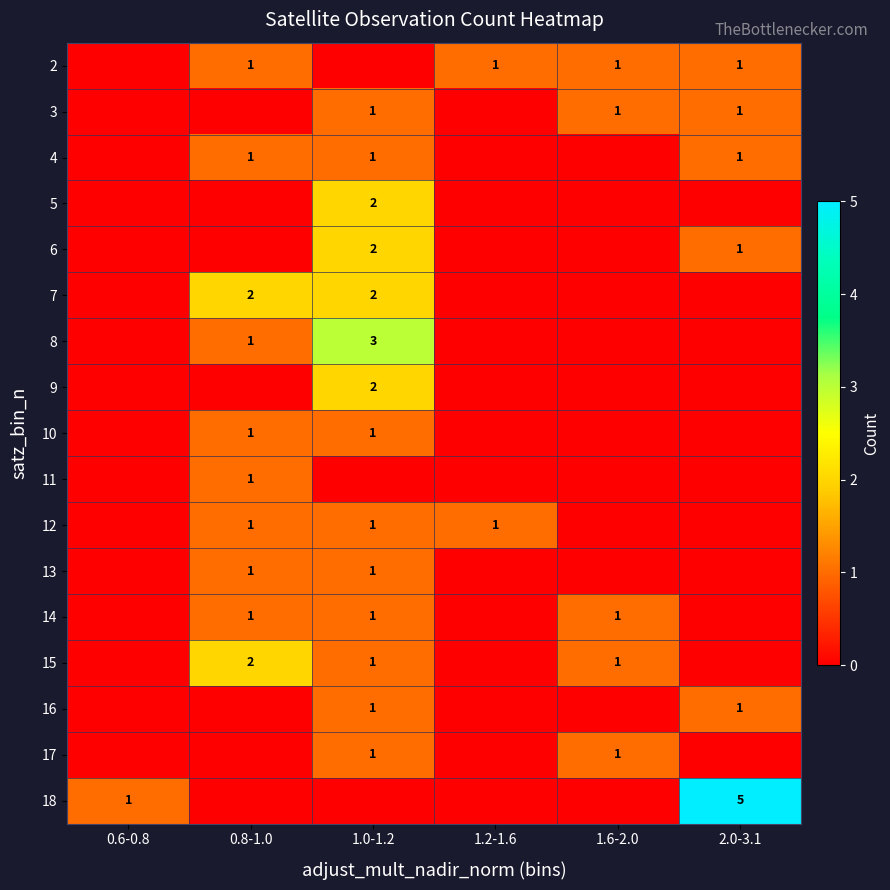

Is the value of 7 at 0.8-1.0 greater than the value of 18 at 0.6-0.8?

Yes